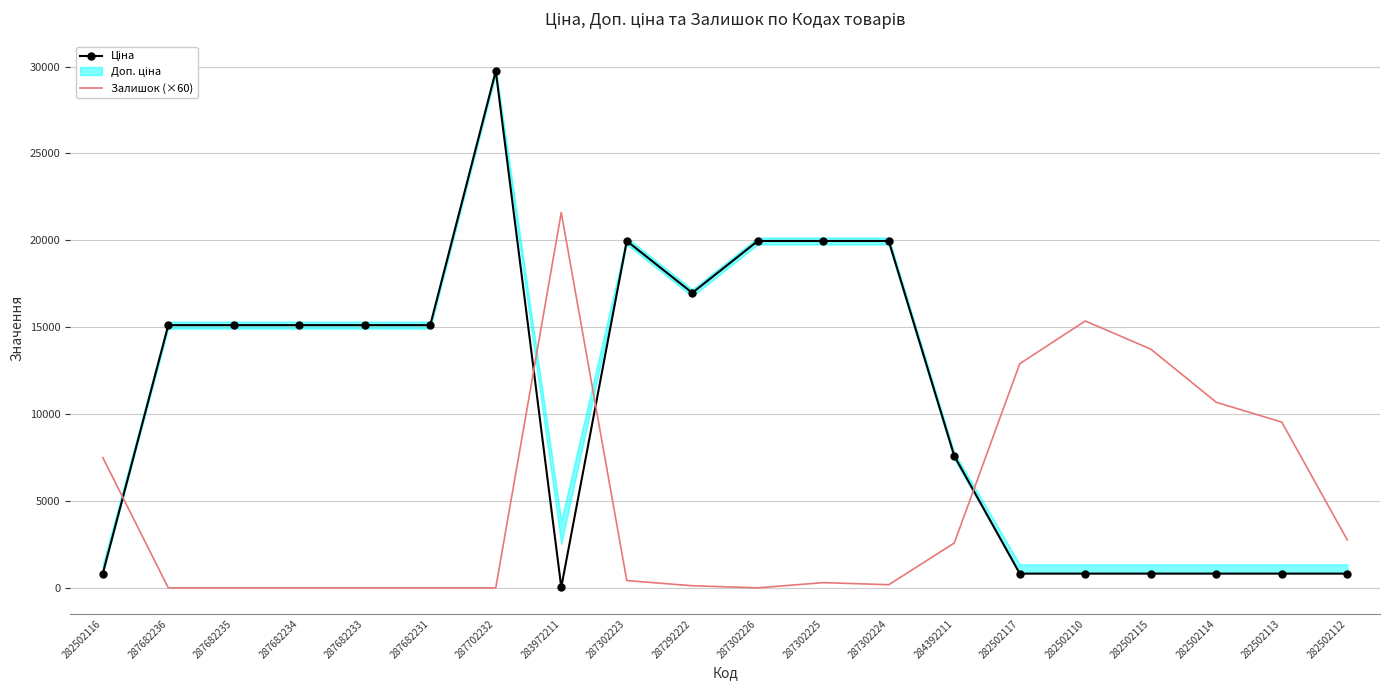

What is the average value of the Ціна series?

10776.9